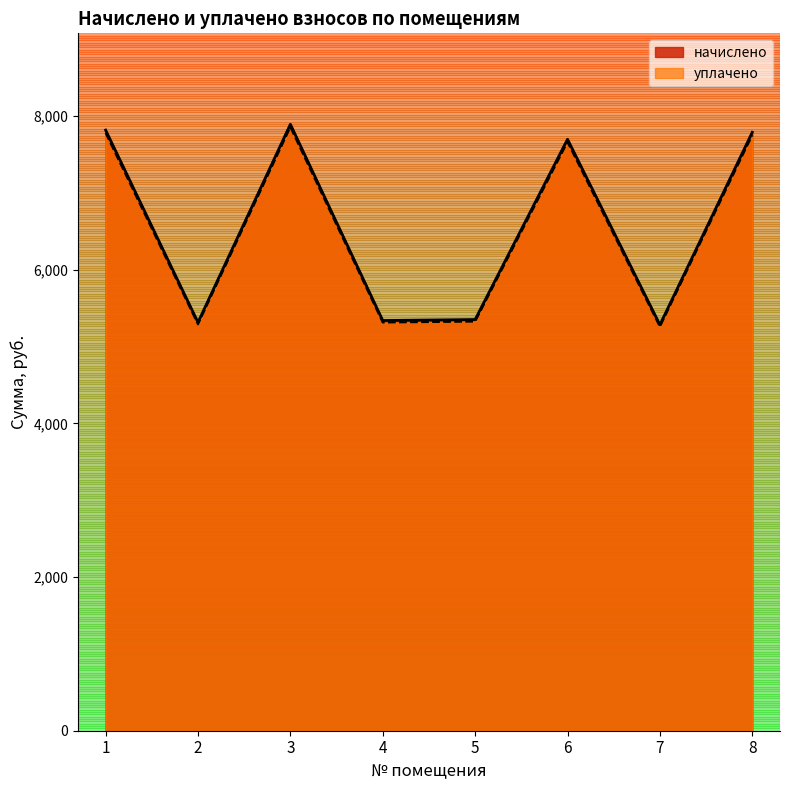

In уплачено, how many points are higher than both neighbors (excluding endpoints)?

2